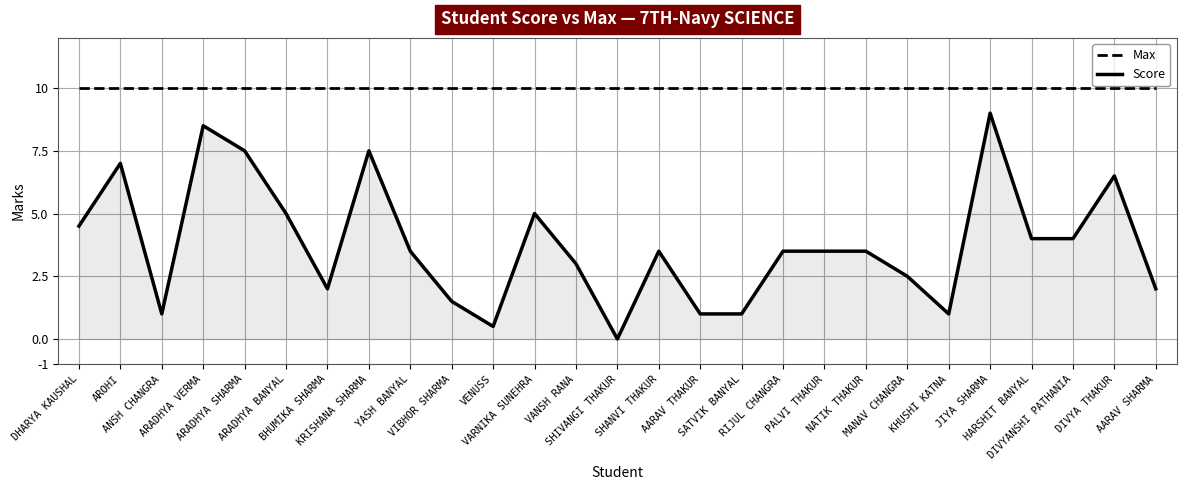

True or false: Max and Score cross at least once.

False